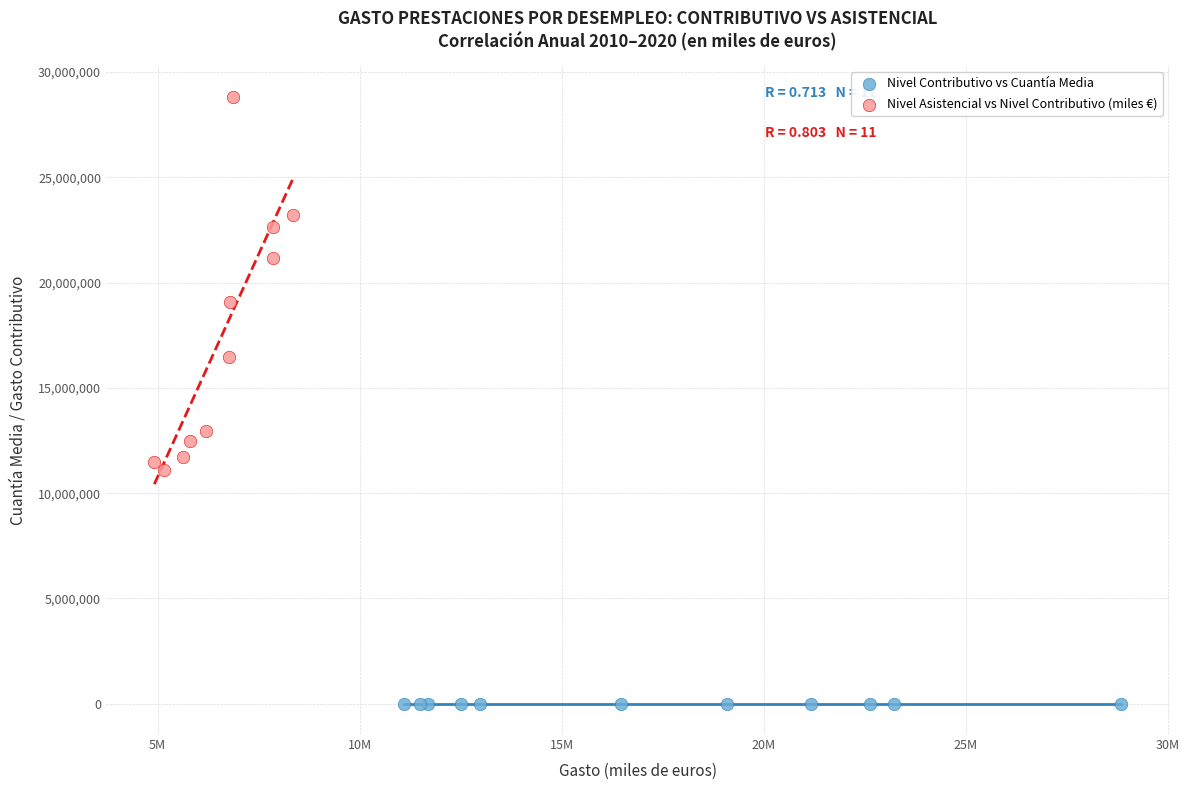

Which series contains the lowest Y value?

Nivel Contributivo vs Cuantía Media